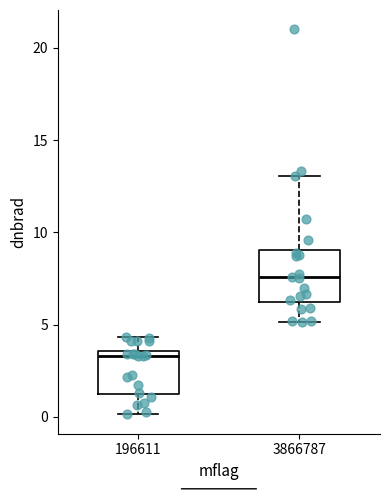

Where does the upper whisker of the box at x = 3866787 end on the y-axis? The values are not printed on the chart, so give them approximately, as read against the axis.

13.0